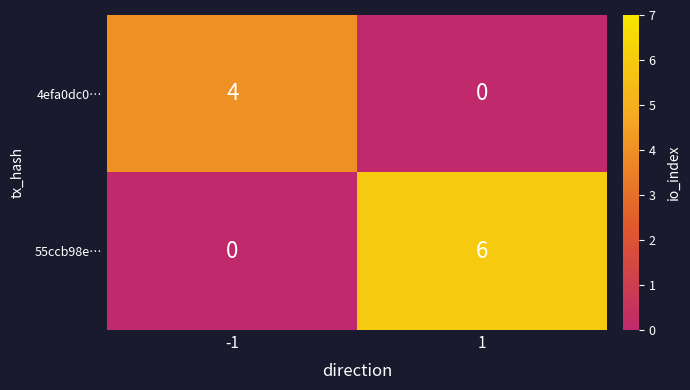

At how many categories does at least one series exceed 2?

2